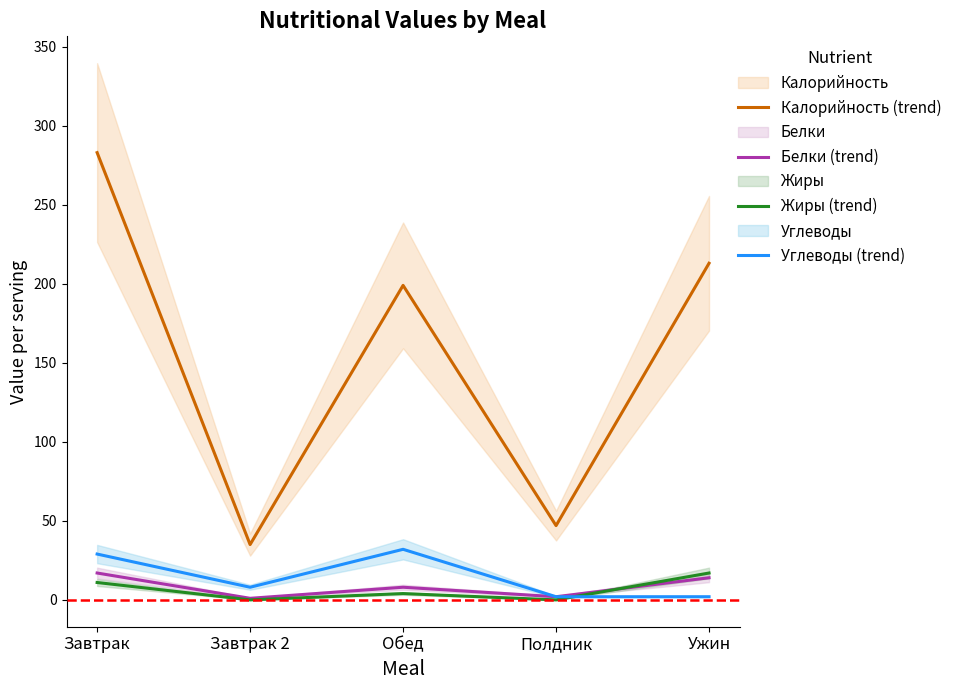

How many interior local valleys does the Жиры (trend) series have?

2